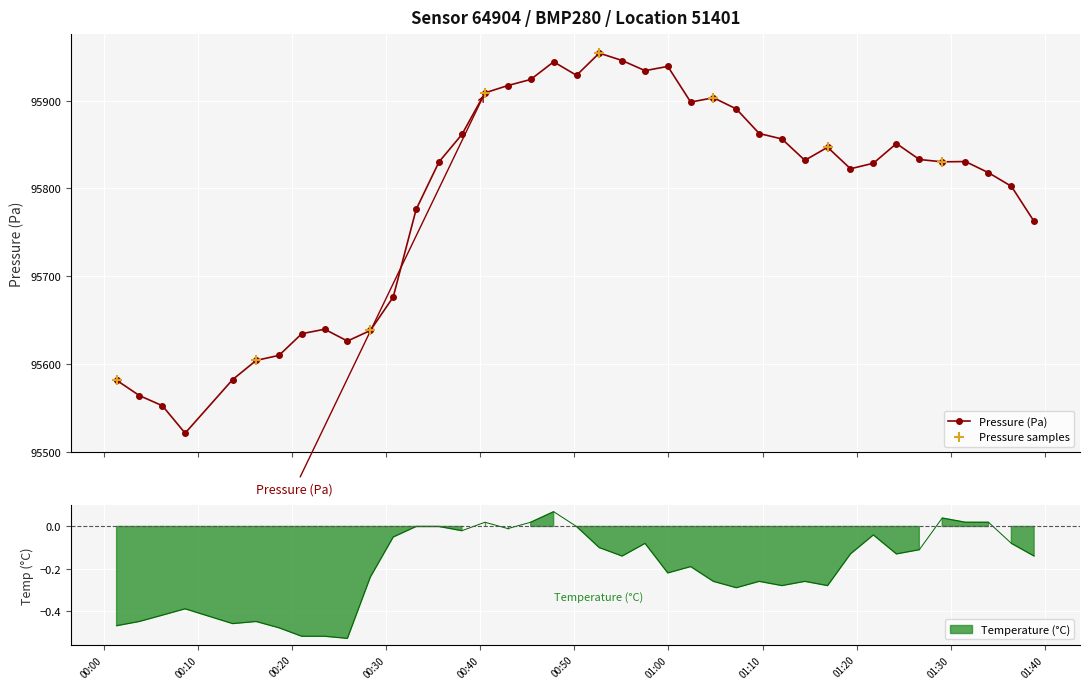

What is the value of the Pressure (Pa) point at the 26th from the left?

95903.2